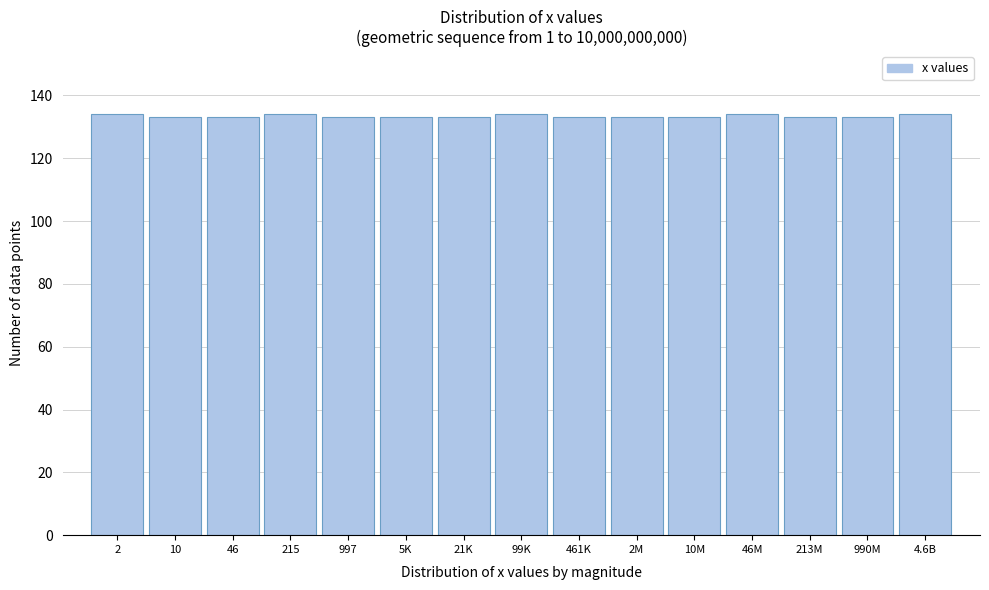

Reading left to right, what are all the values shown in this chart?

134	133	133	134	133	133	133	134	133	133	133	134	133	133	134